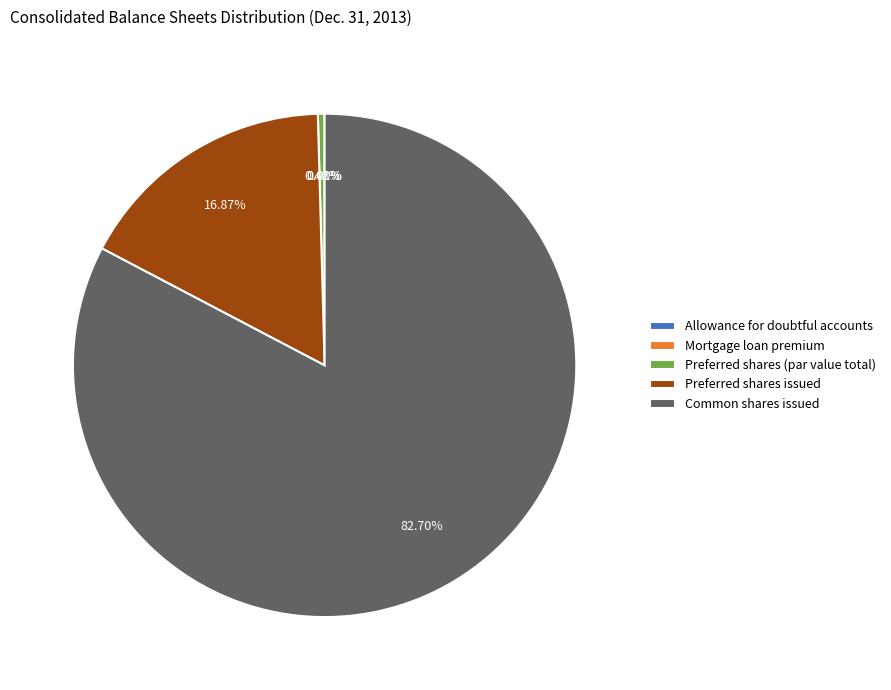

Does any single category account for the majority?

Yes